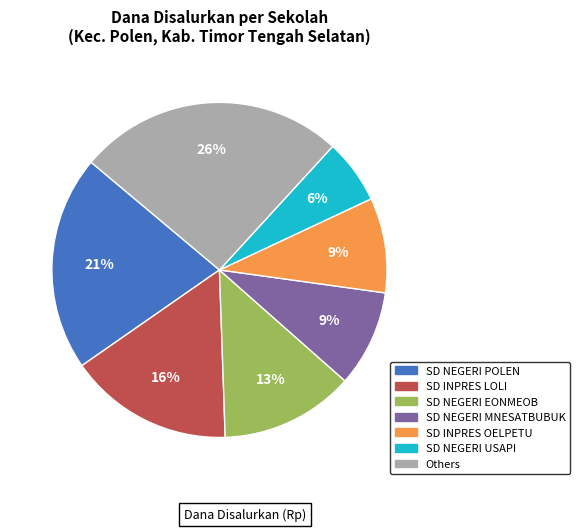

Is there any slice that represents more than half of the pie?

No